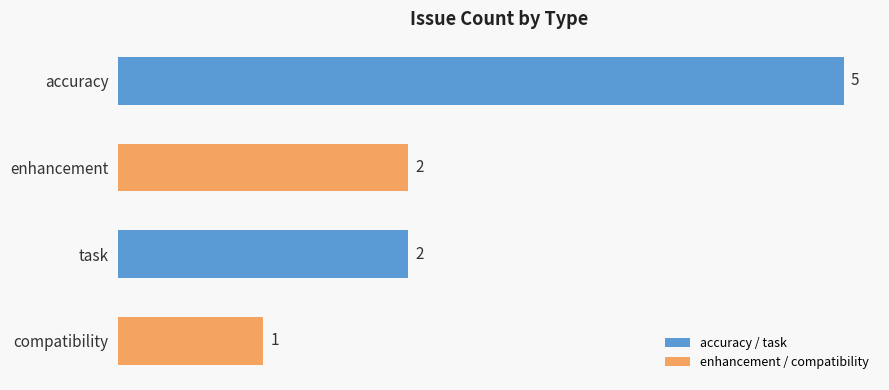

What position from the bottom is compatibility?

1